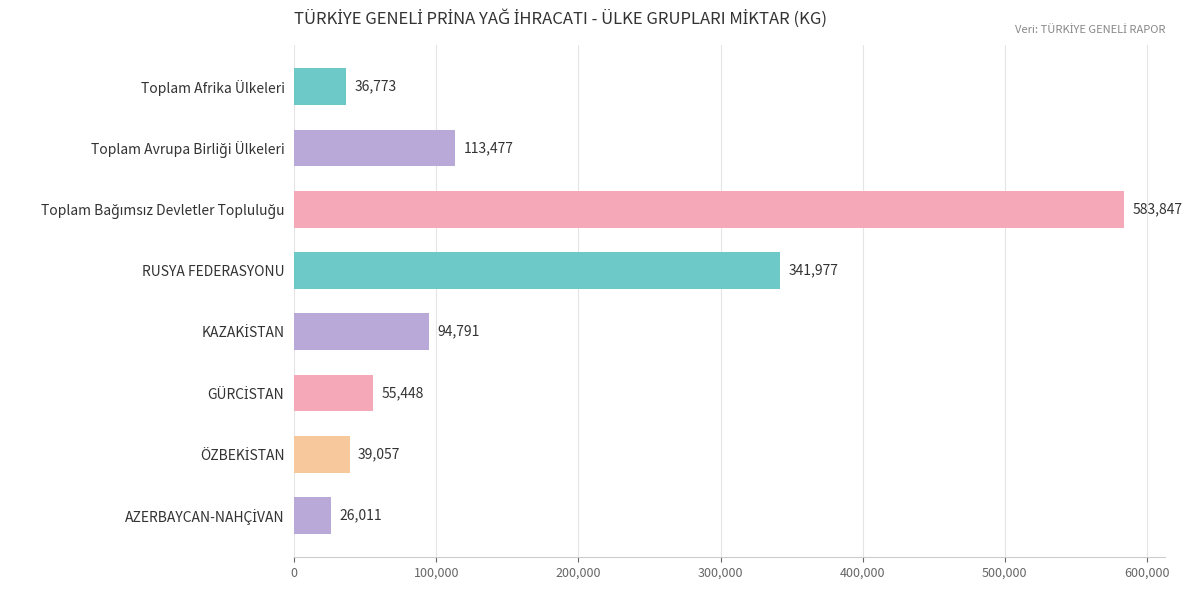

What is the sum of all values?

1291380.5